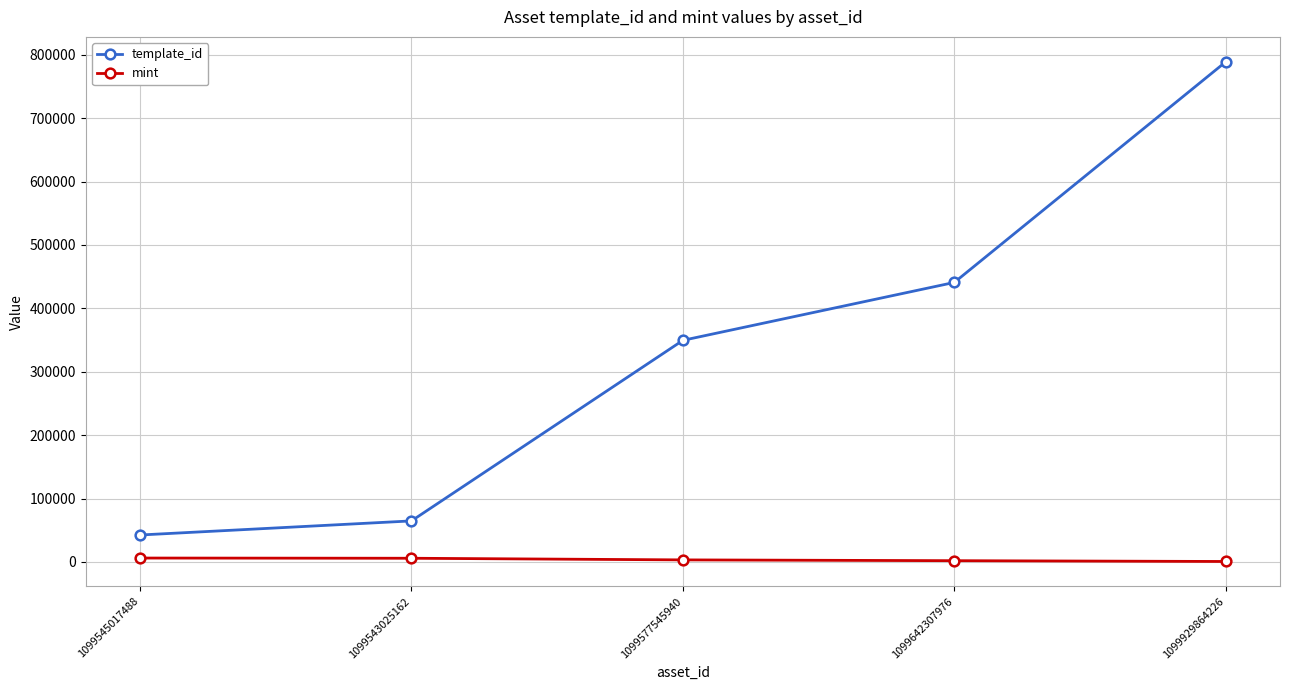

Which series has the largest total across all categories?

template_id